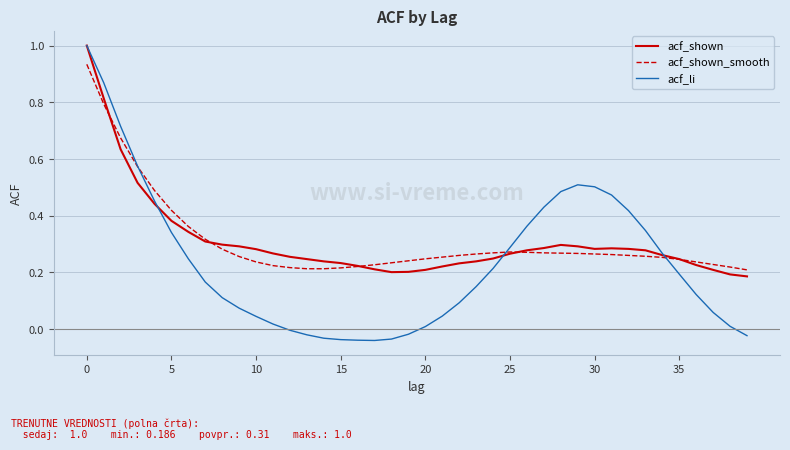

What is the sum of all acf_shown_smooth values?

12.4